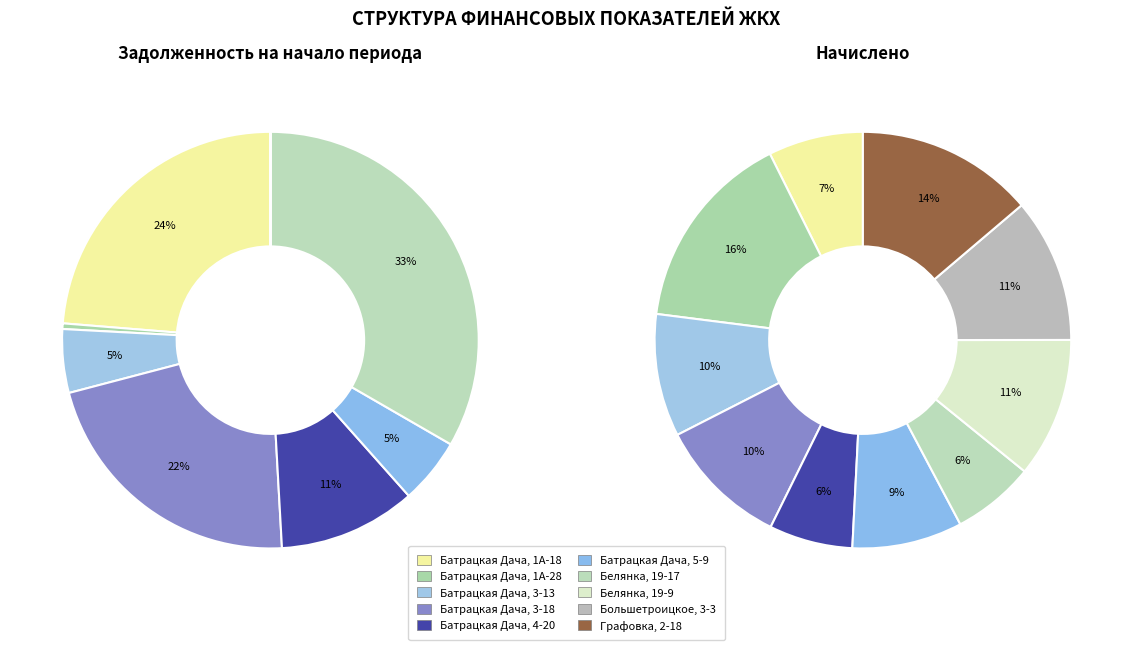

Count the number of slices in the pie.

10